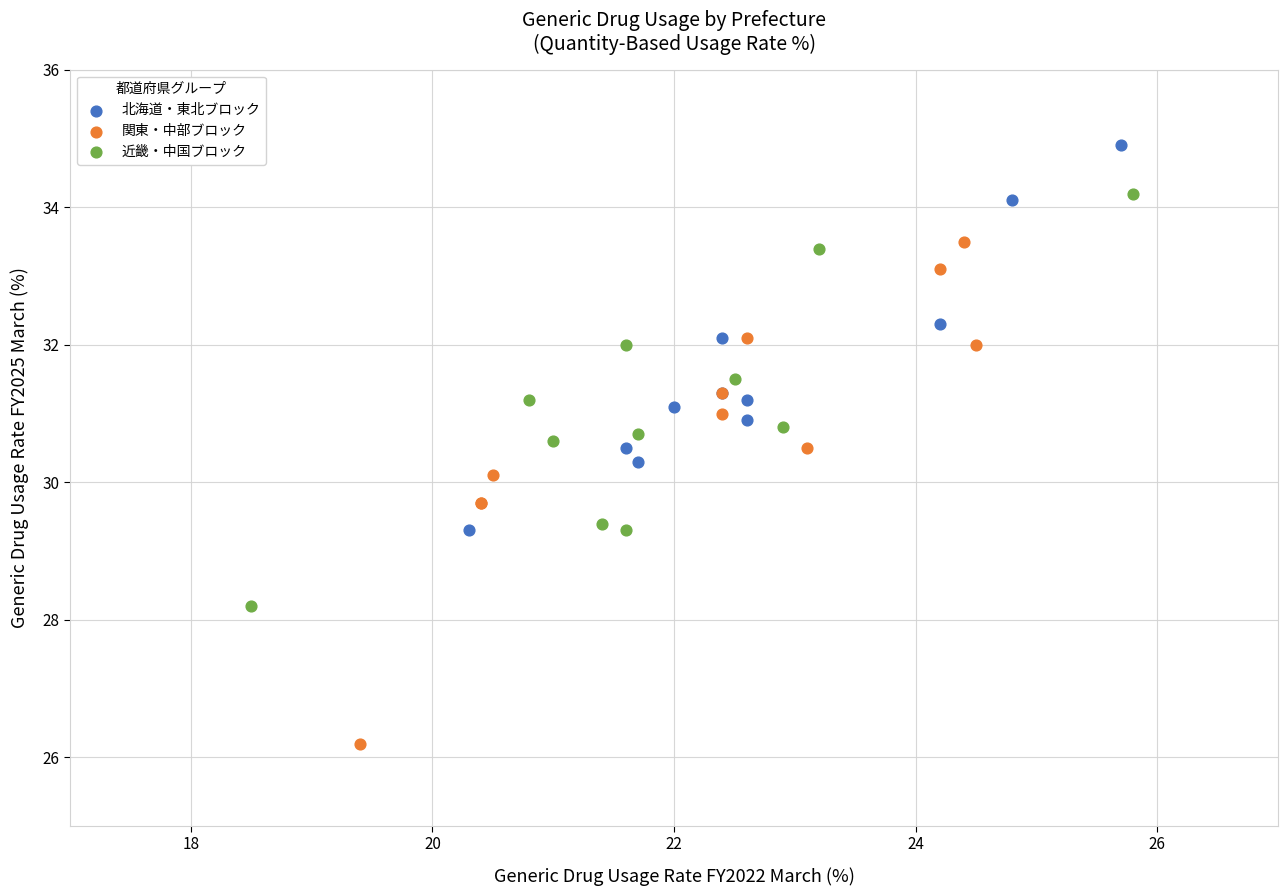

Which series has the widest spread of Y values?

関東・中部ブロック